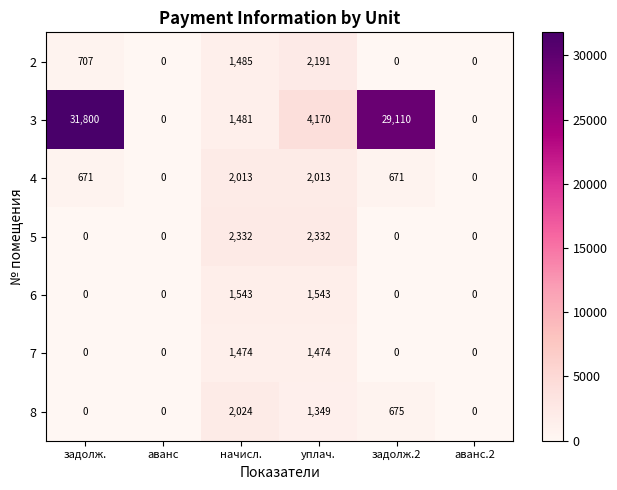

At how many categories does at least one series exceed 11619?

2